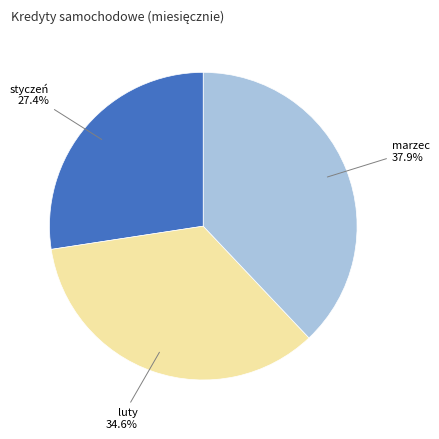

Does luty account for over 50% of the chart?

No